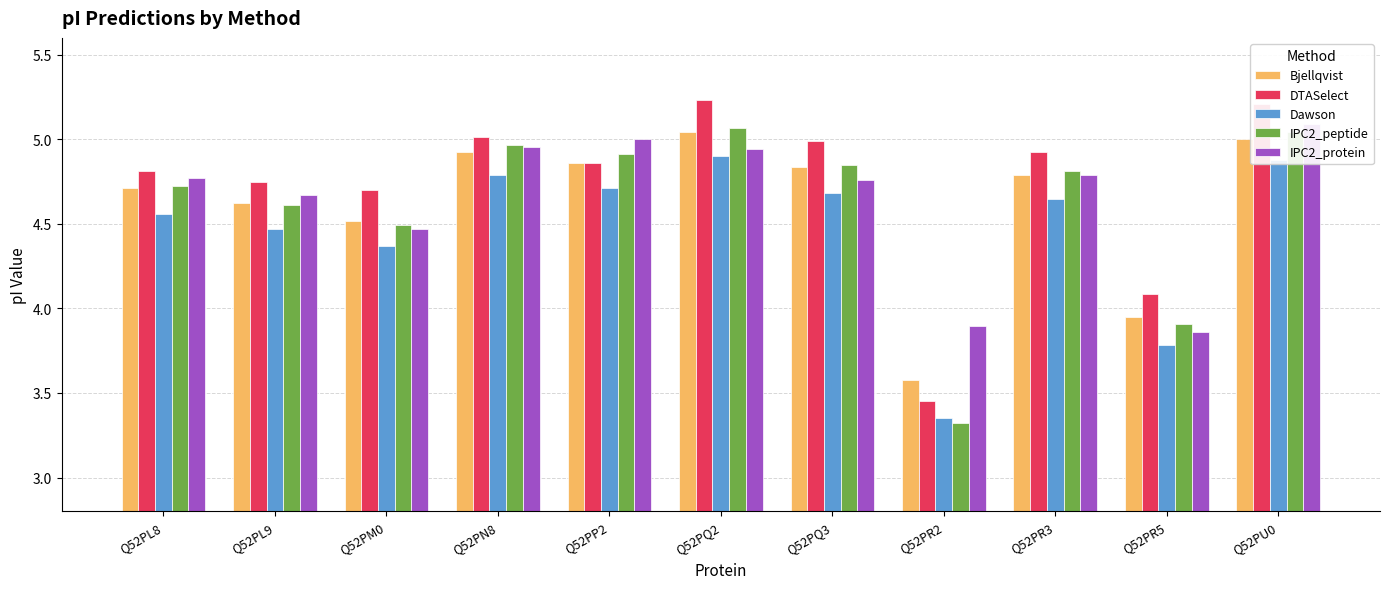

Is it true that IPC2_peptide equals 5.0 at Q52PN8?

True